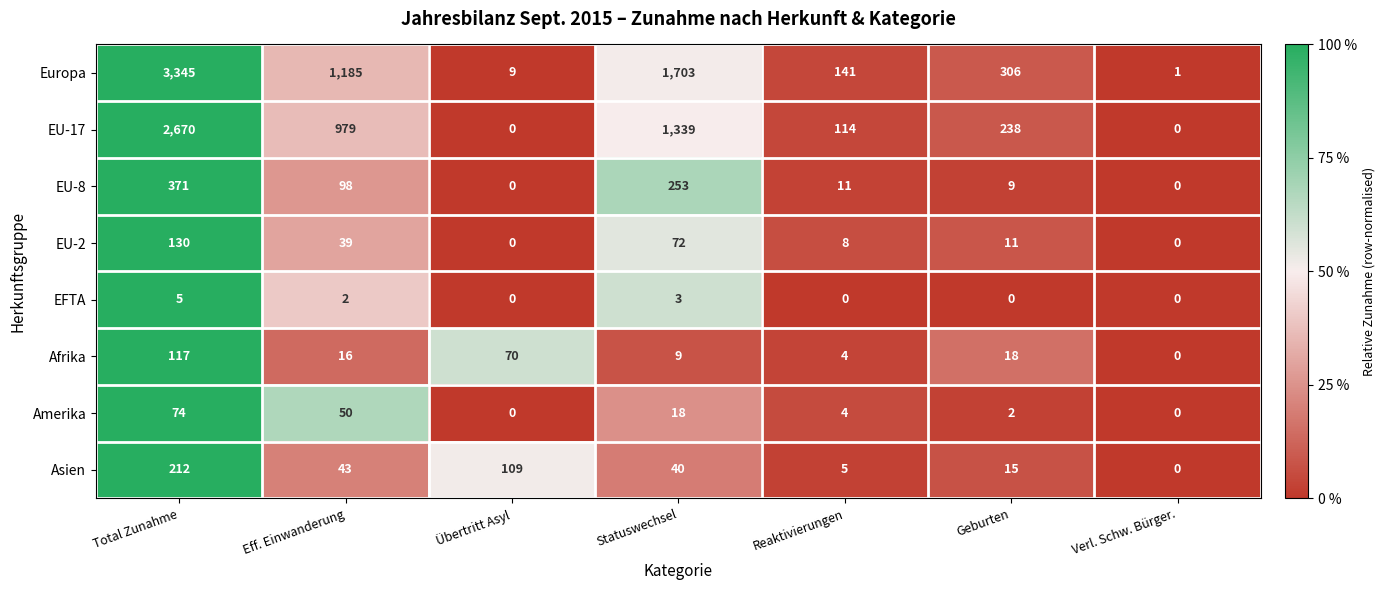

How many distinct data groups are displayed?

8